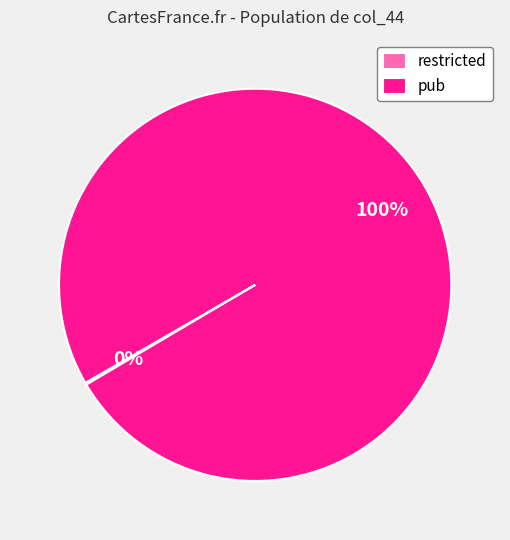

To the nearest percent, what is the difference between the largest and smallest slice percentages?

100%